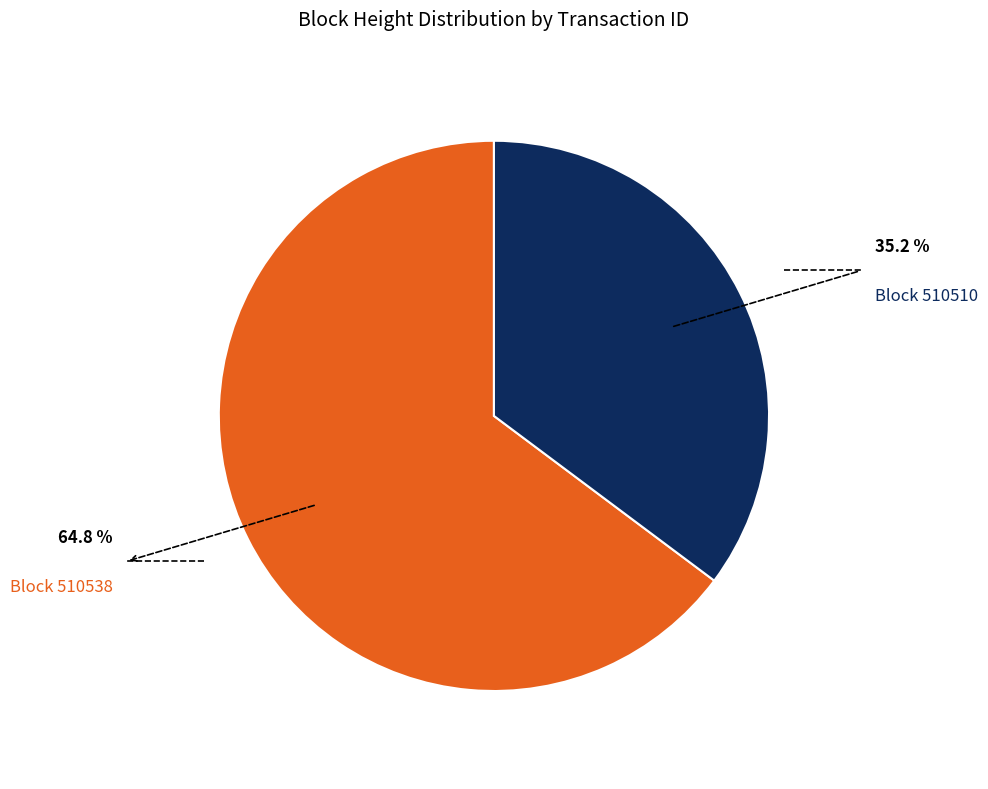

Does any single category account for the majority?

Yes